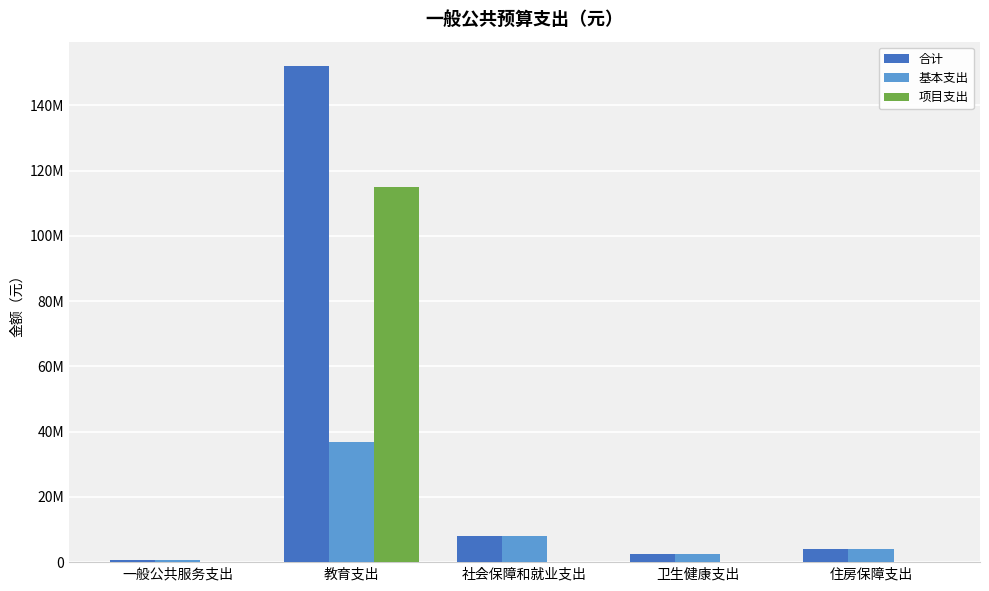

Does the chart contain stacked bars?

No